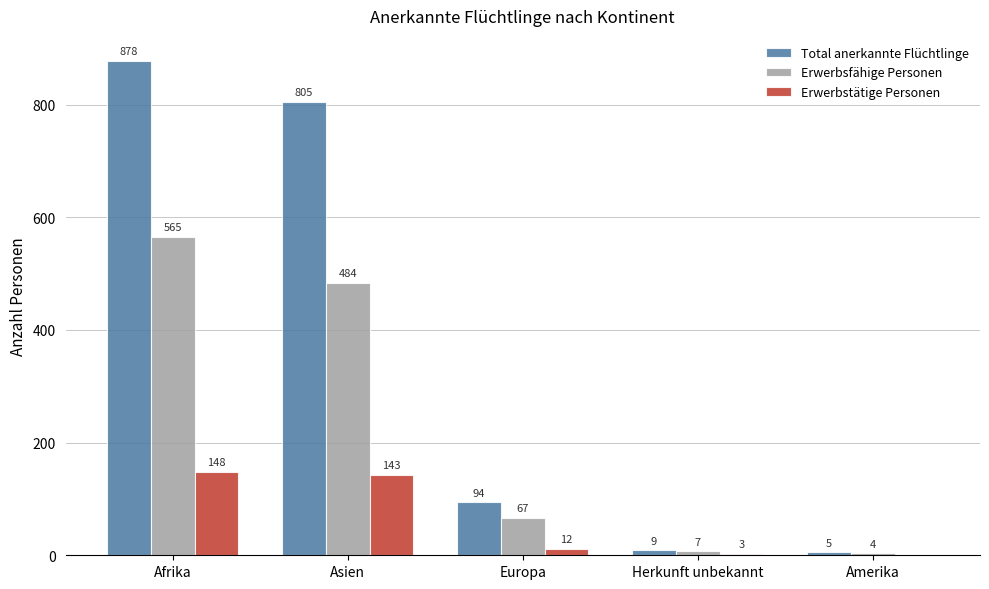

What is the spread (max minus min) of values at Europa?

82